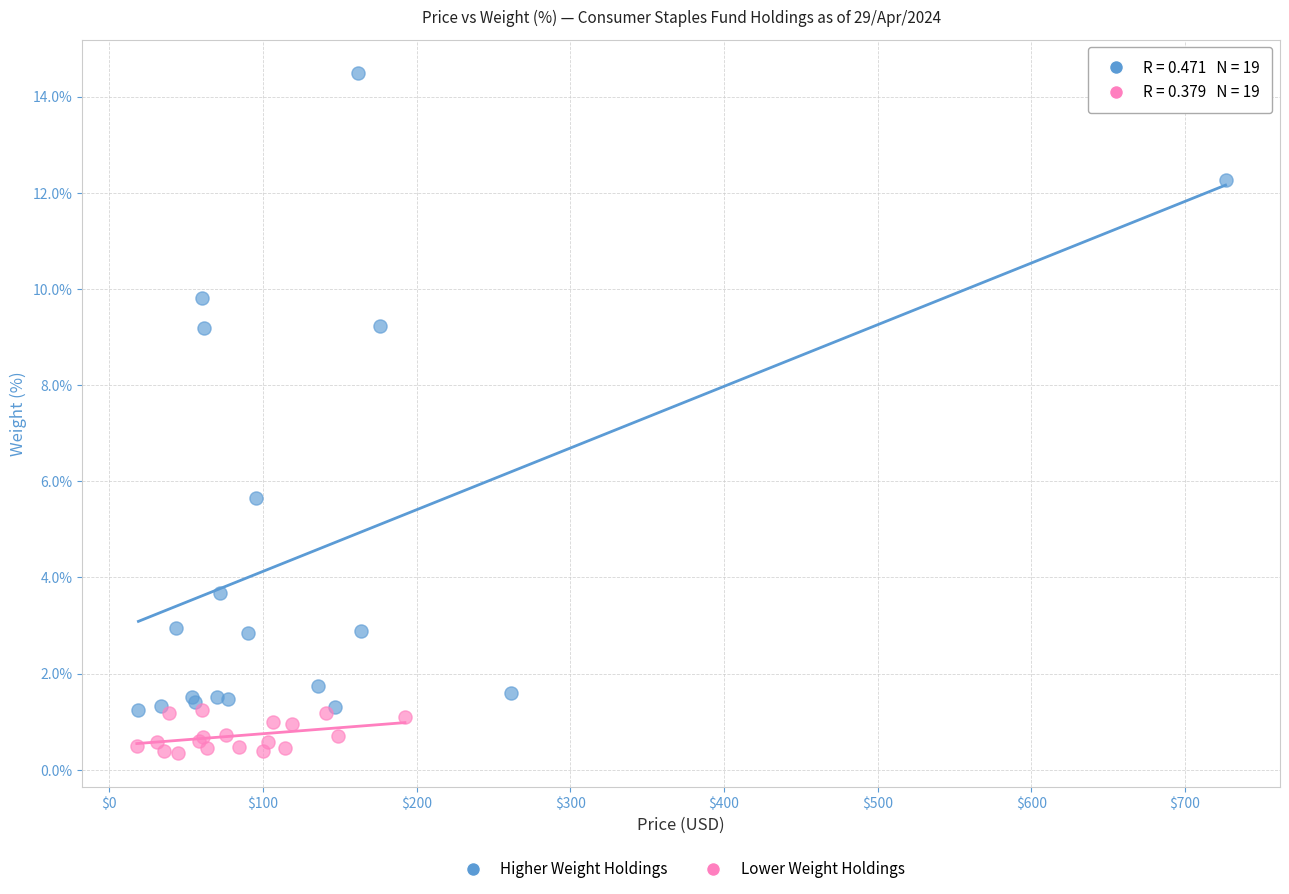

Which series contains the highest Y value?

Higher Weight Holdings